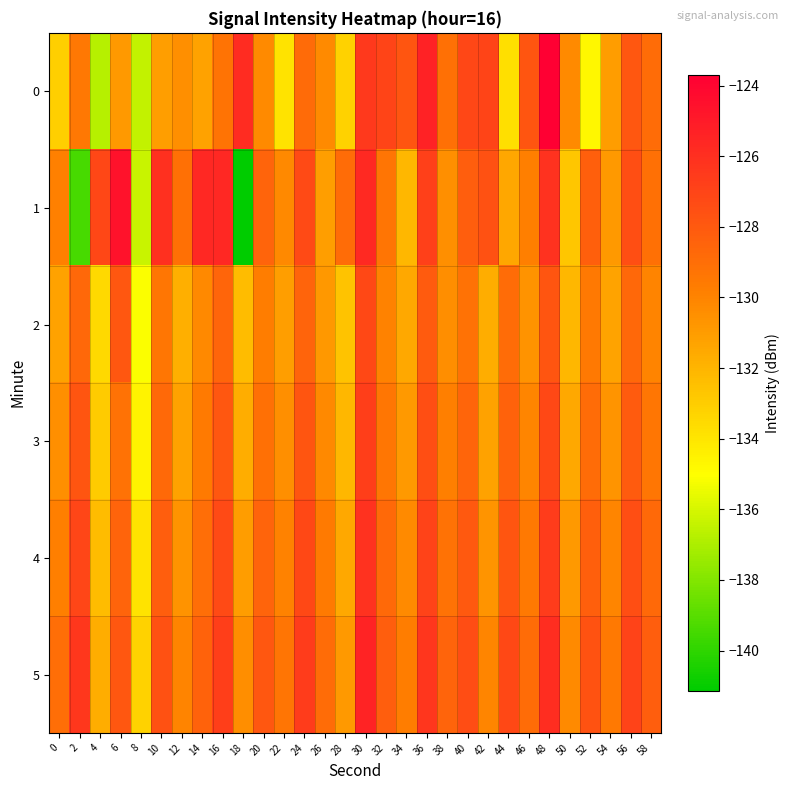

Which category has the lowest value across all series?

18